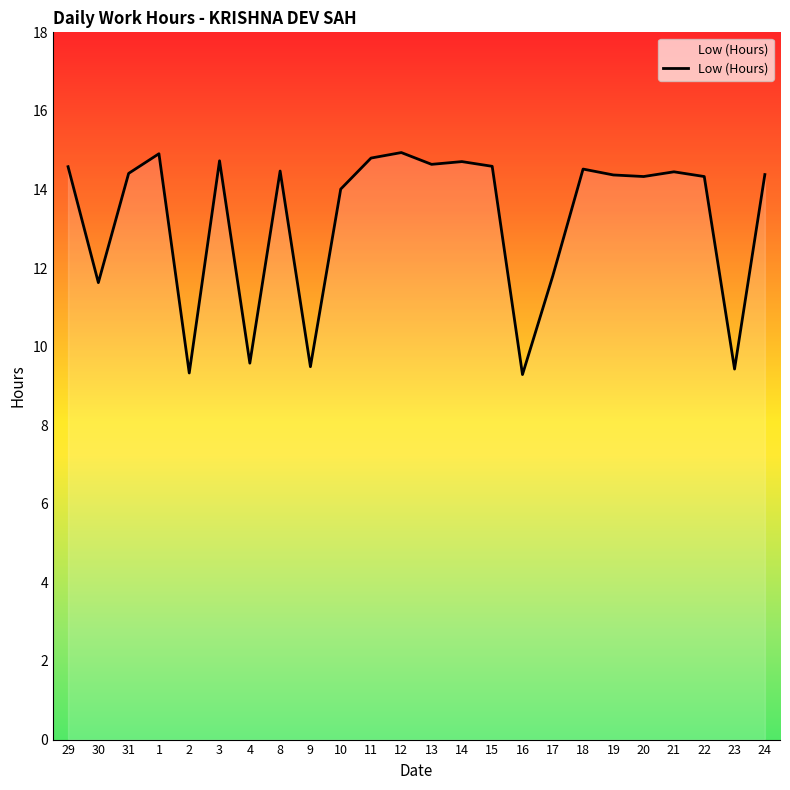

Where is the first local maximum?

1